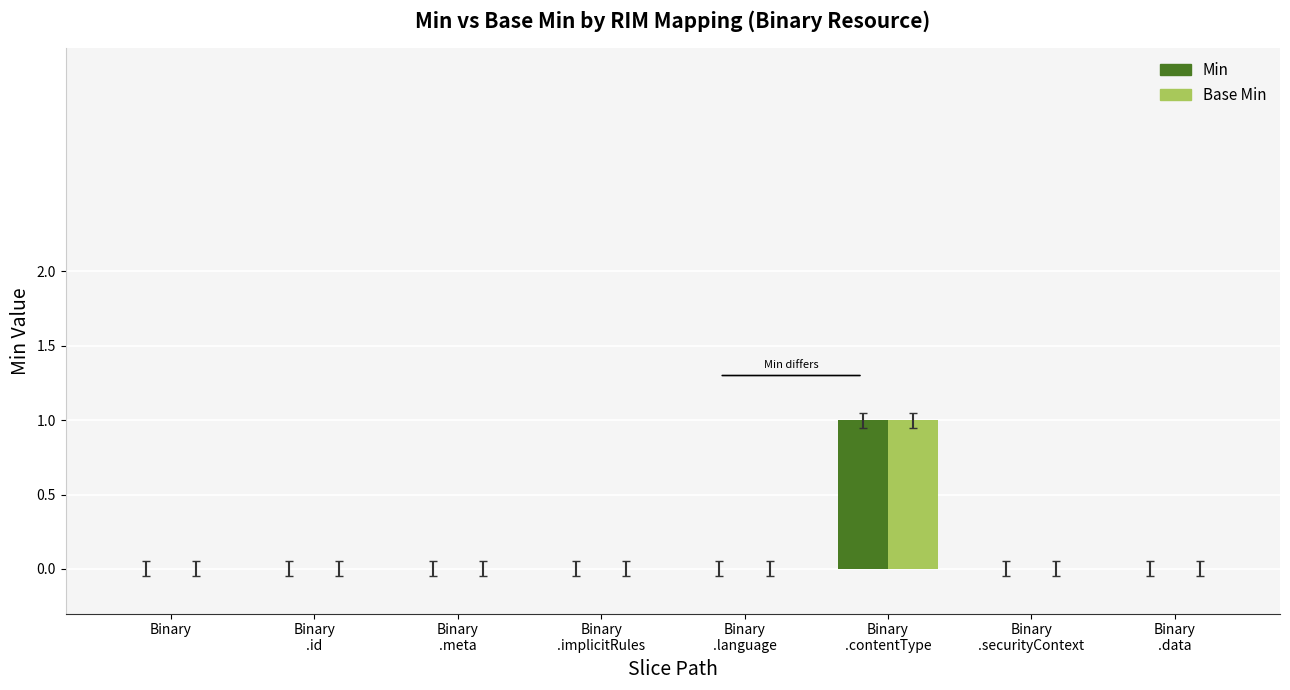

What is the sum of the Base Min values at Binary
.contentType and Binary
.id?

1